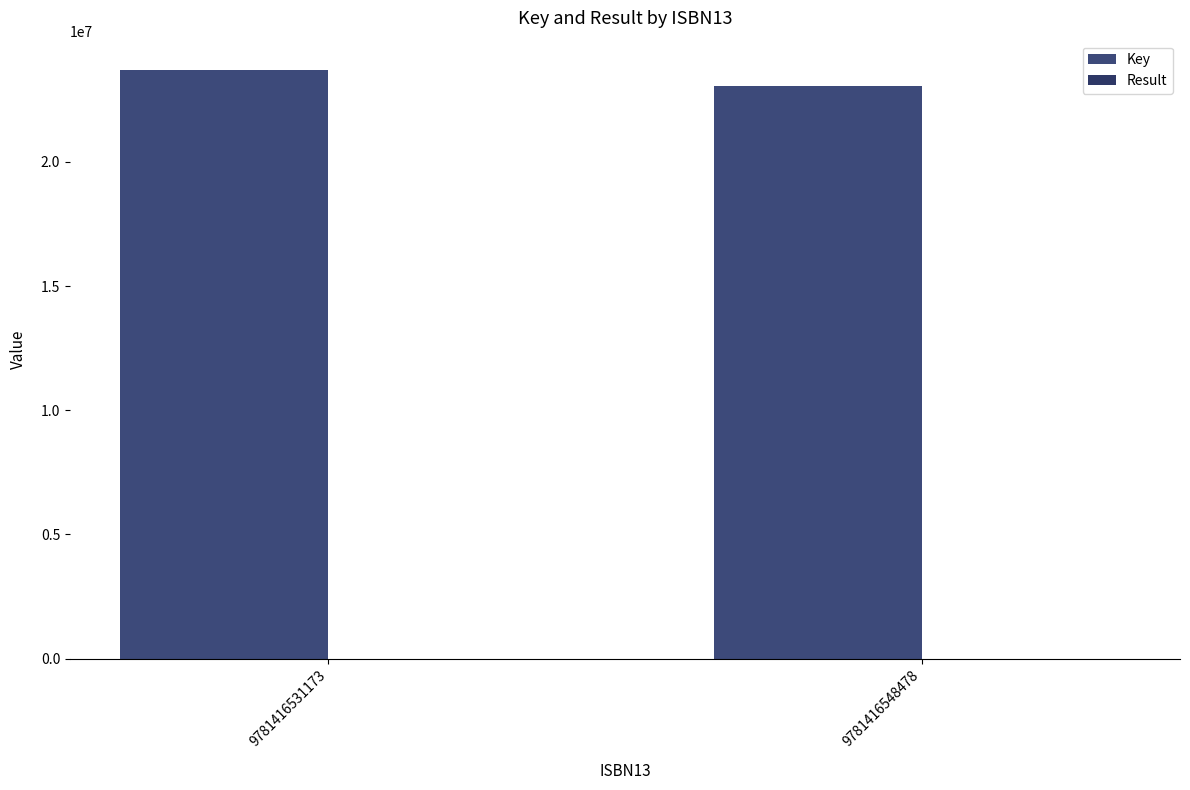

Reading left to right, extract all data points from this chart.

Key: 23693248	23043195
Result: 1	2